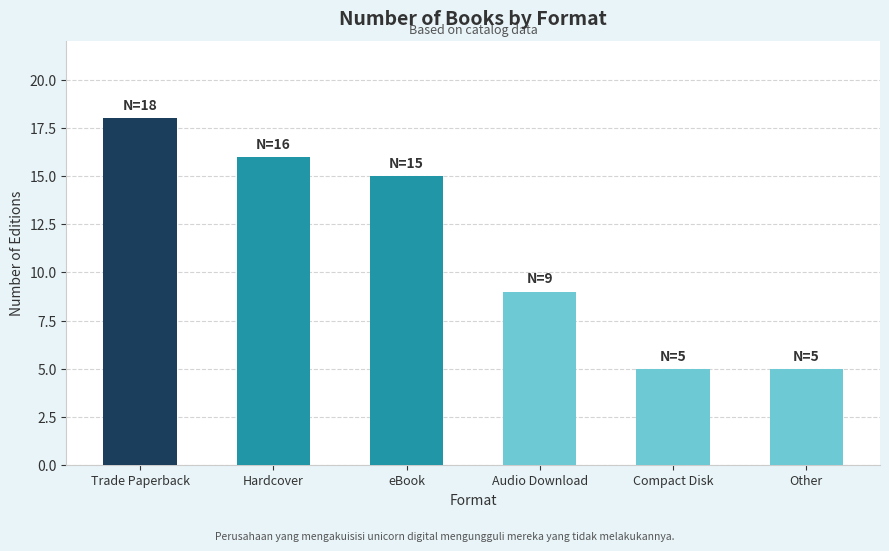

Does the chart contain any negative values?

No